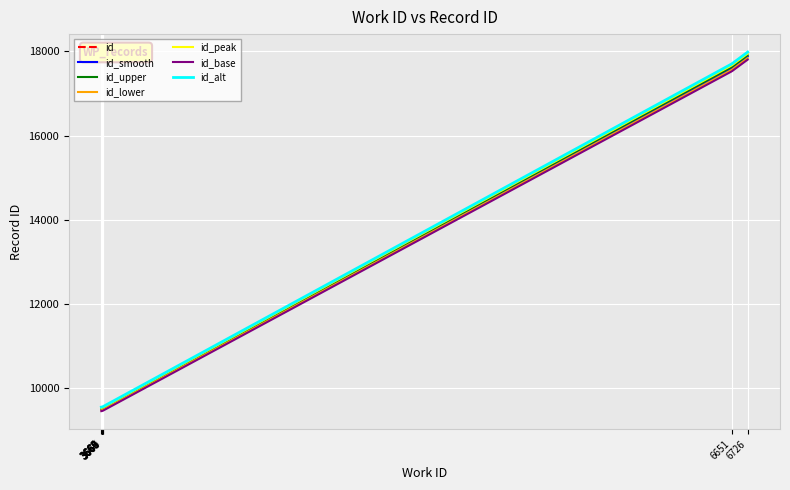

Which series has the largest range (max minus min)?

id_alt